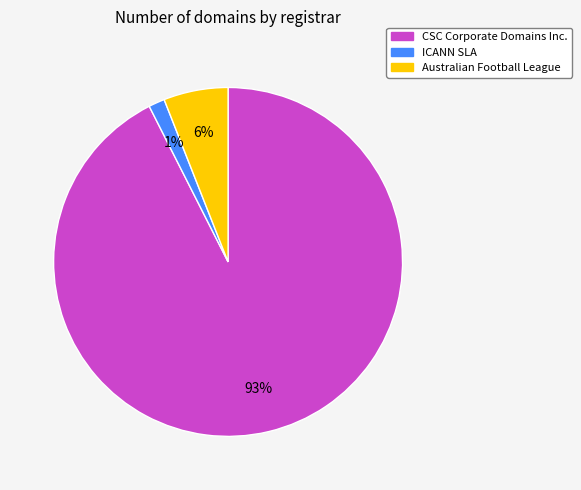

How many segments does this pie chart have?

3